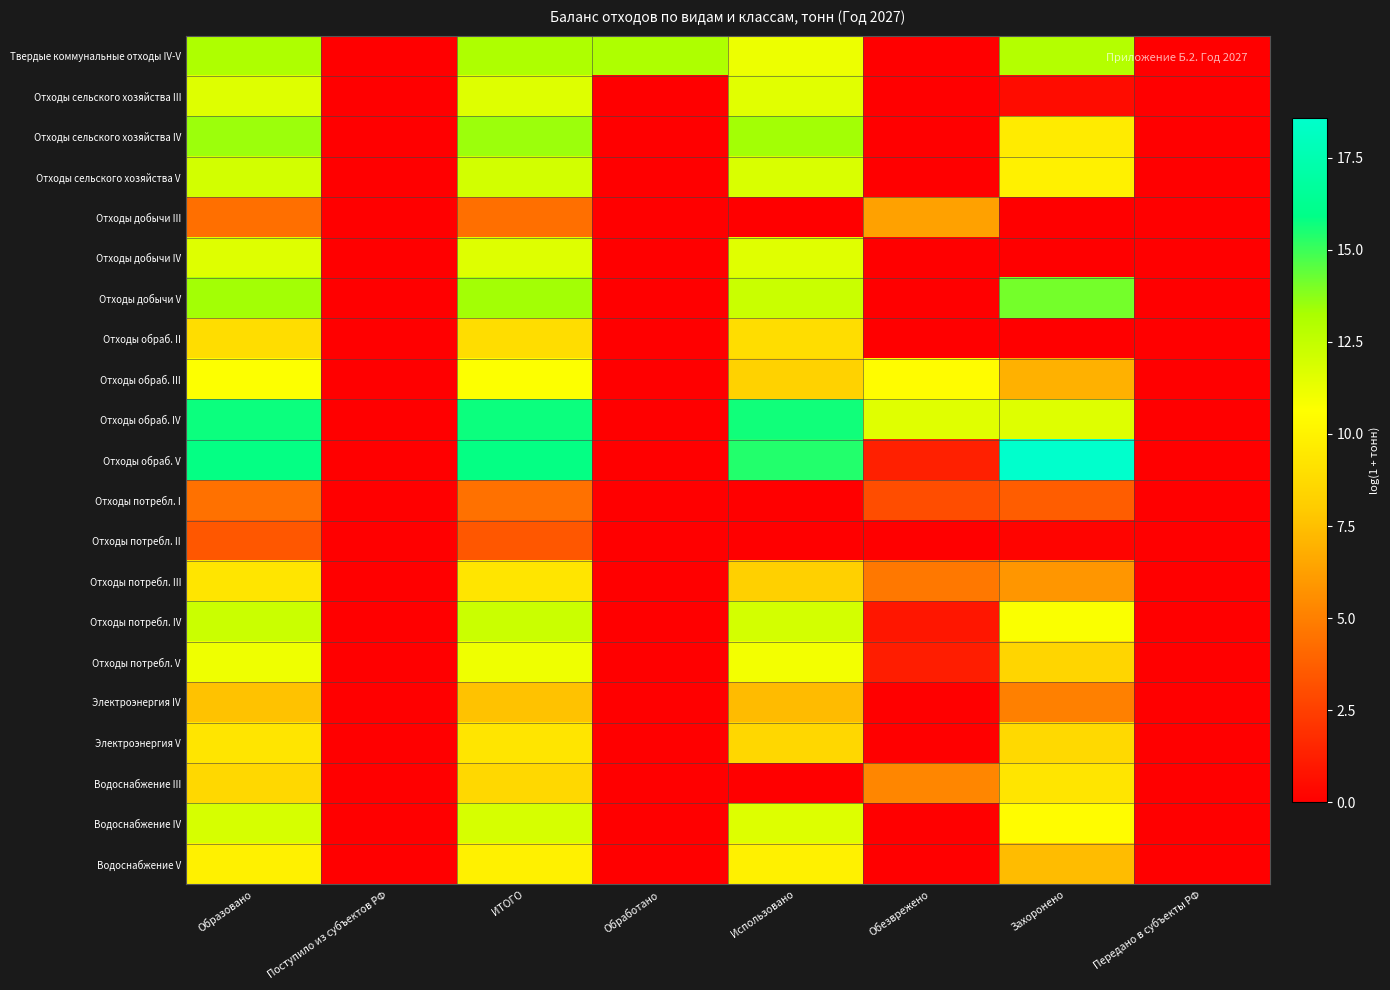

List the series in order of their peak value, highest first.

Отходы обраб. V, Отходы обраб. IV, Отходы добычи V, Отходы сельского хозяйства IV, Твердые коммунальные отходы IV-V, Отходы потребл. IV, Отходы сельского хозяйства V, Водоснабжение IV, Отходы сельского хозяйства III, Отходы добычи IV, Отходы потребл. V, Отходы обраб. III, Водоснабжение V, Электроэнергия V, Отходы потребл. III, Водоснабжение III, Отходы обраб. II, Электроэнергия IV, Отходы добычи III, Отходы потребл. I, Отходы потребл. II